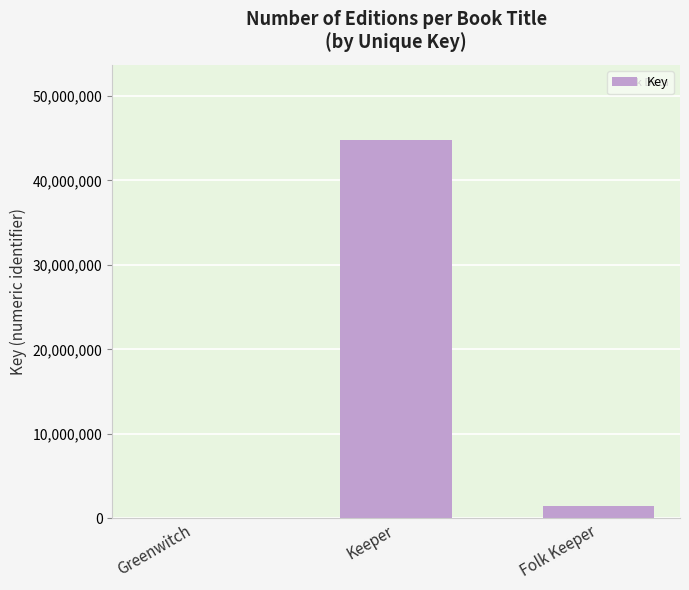

Reading left to right, transcribe all the data shown in this chart.

Greenwitch=6637	Keeper=44734568	Folk Keeper=1464432